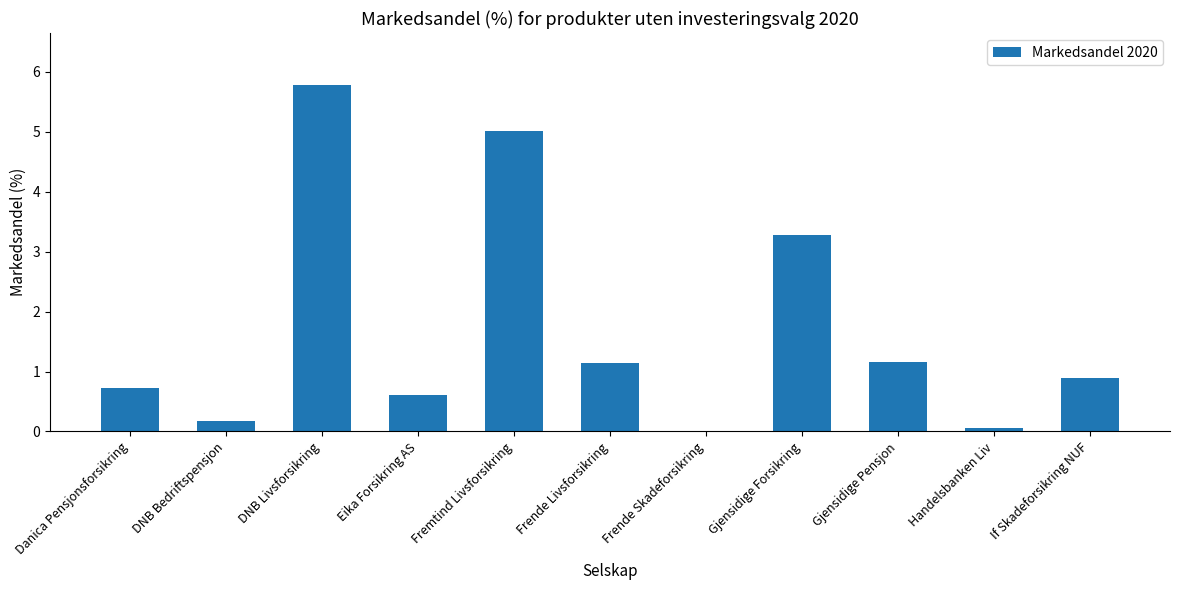

The chart shows a value of 1.1 at Frende Livsforsikring. True or false?

True